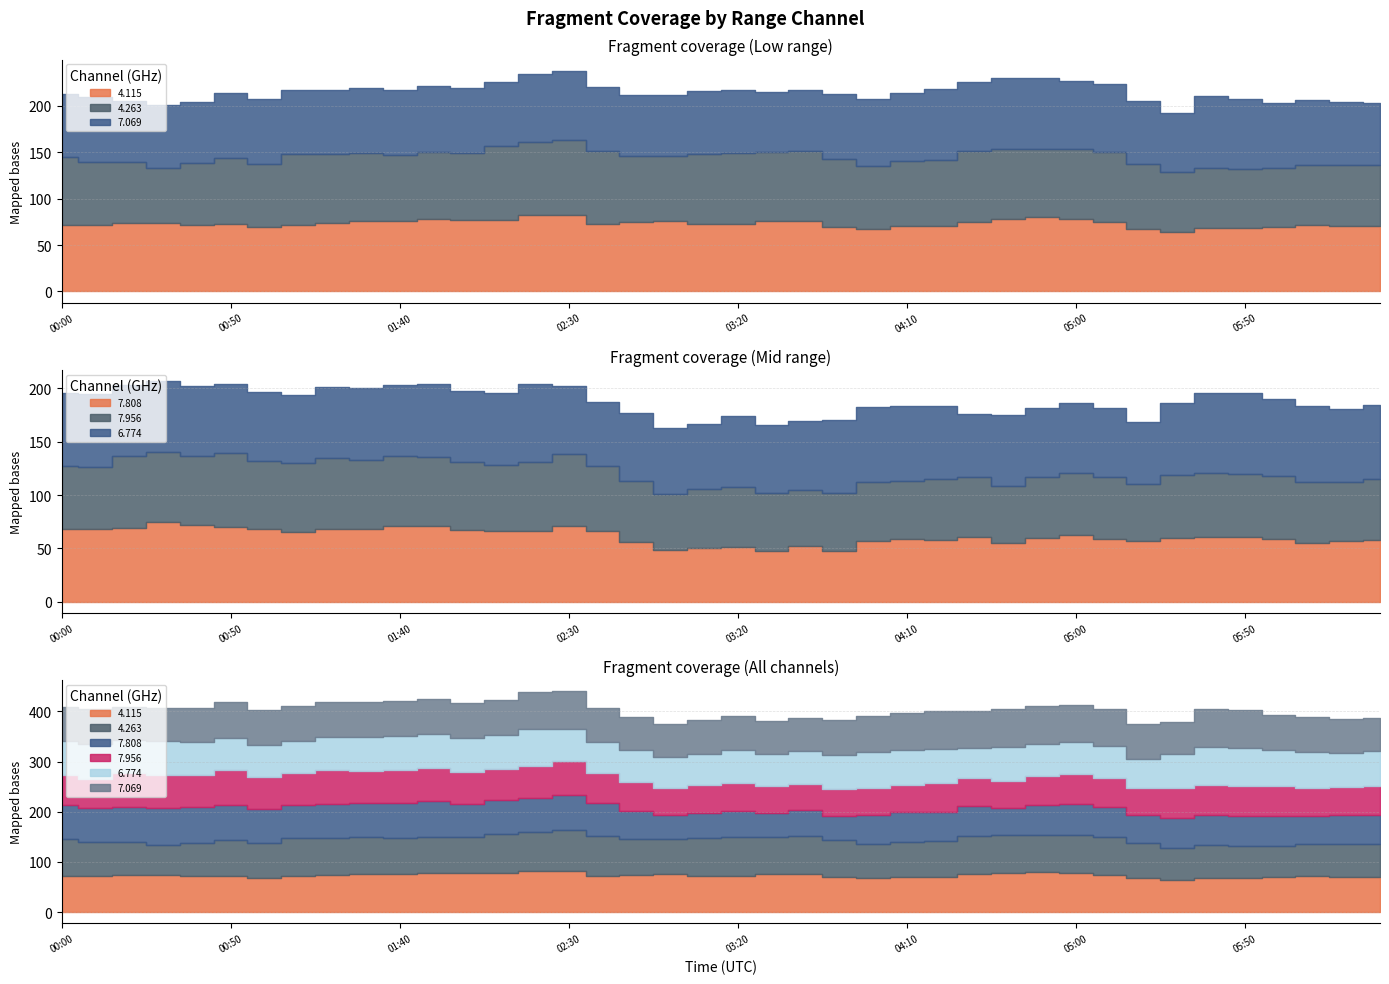

Which series has the widest spread of values?

6.774